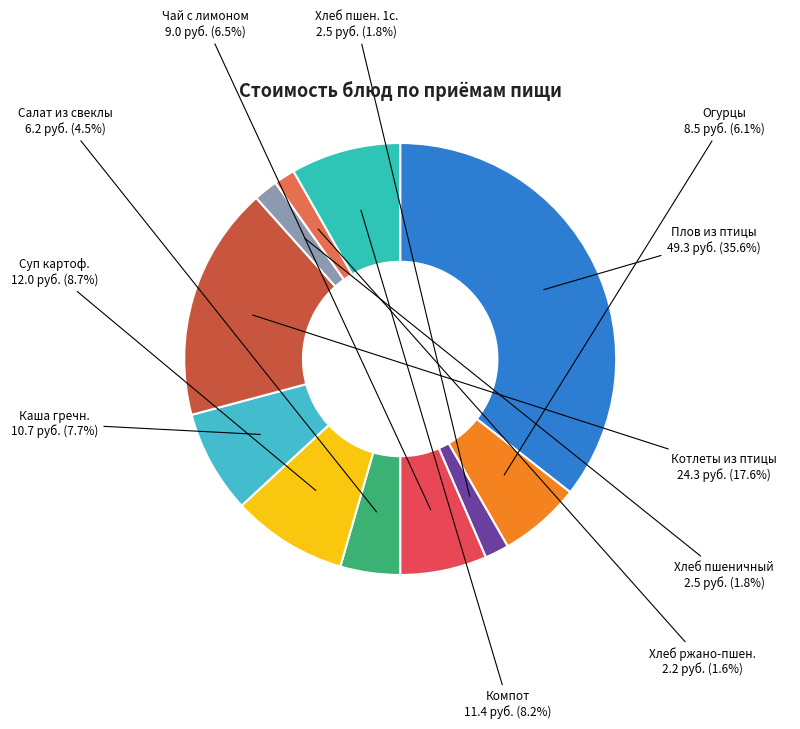

How many slices are in this pie chart?

11